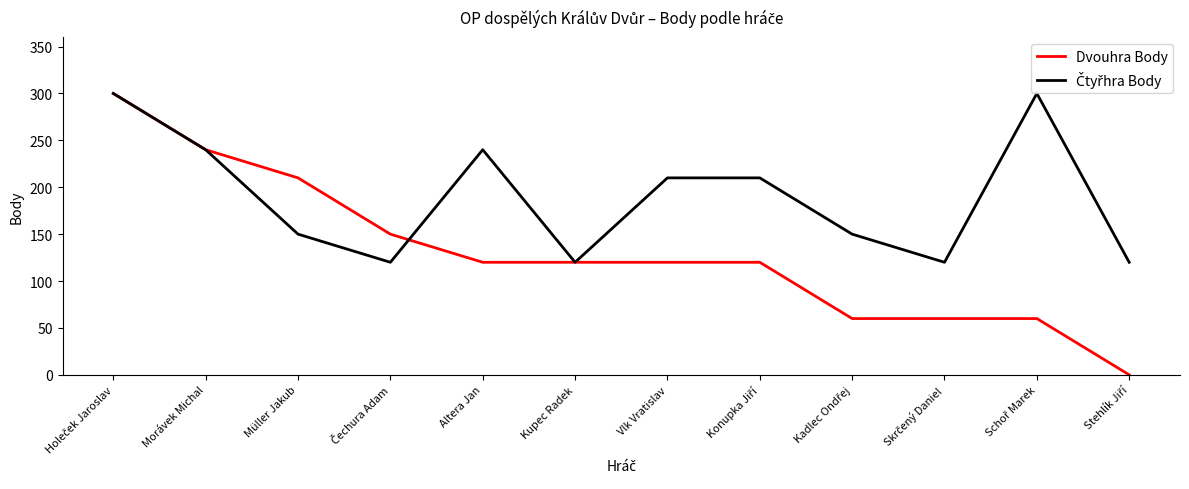

What is the total value across all series at Kupec Radek?

240